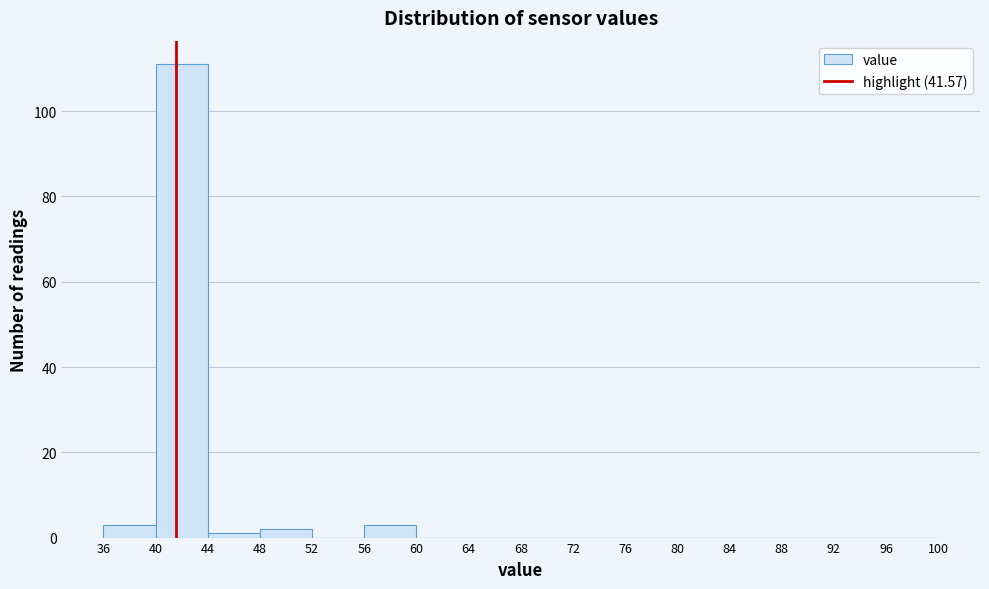

Reading left to right, list every bar in this chart as the range it spans on the x-axis followed by its height. The values are not printed on the chart, so give them approximately, as read against the axis.

36 to 40: 4
40 to 44: 112
44 to 48: under 2
48 to 52: 2
52 to 56: 0
56 to 60: 4
60 to 64: 0
64 to 68: 0
68 to 72: 0
72 to 76: 0
76 to 80: 0
80 to 84: 0
84 to 88: 0
88 to 92: 0
92 to 96: 0
96 to 100: 0